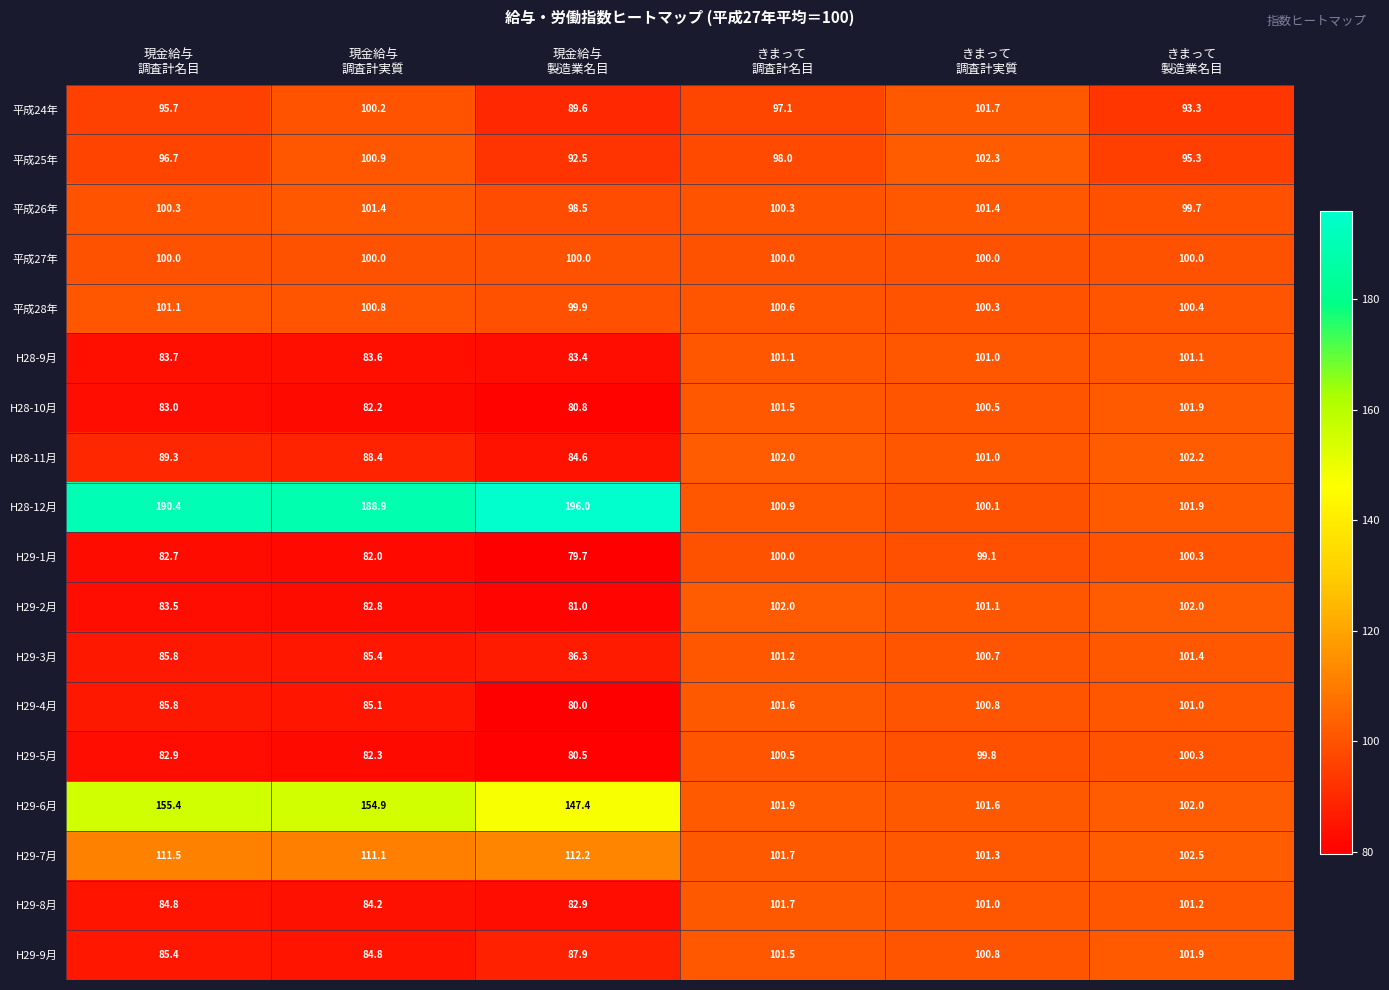

Between 現金給与
調査計実質 and 現金給与
製造業名目, which series saw the biggest shift?

平成24年